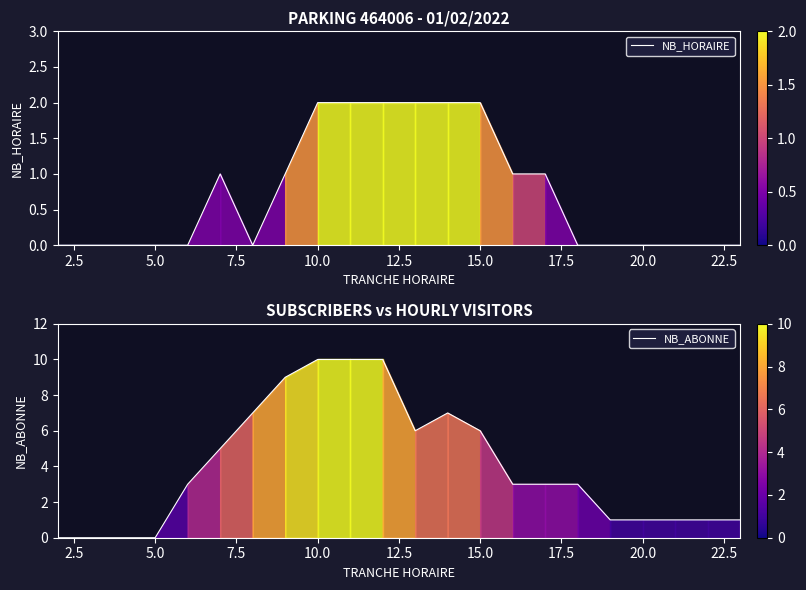

What is the sum of all NB_ABONNE values?

87